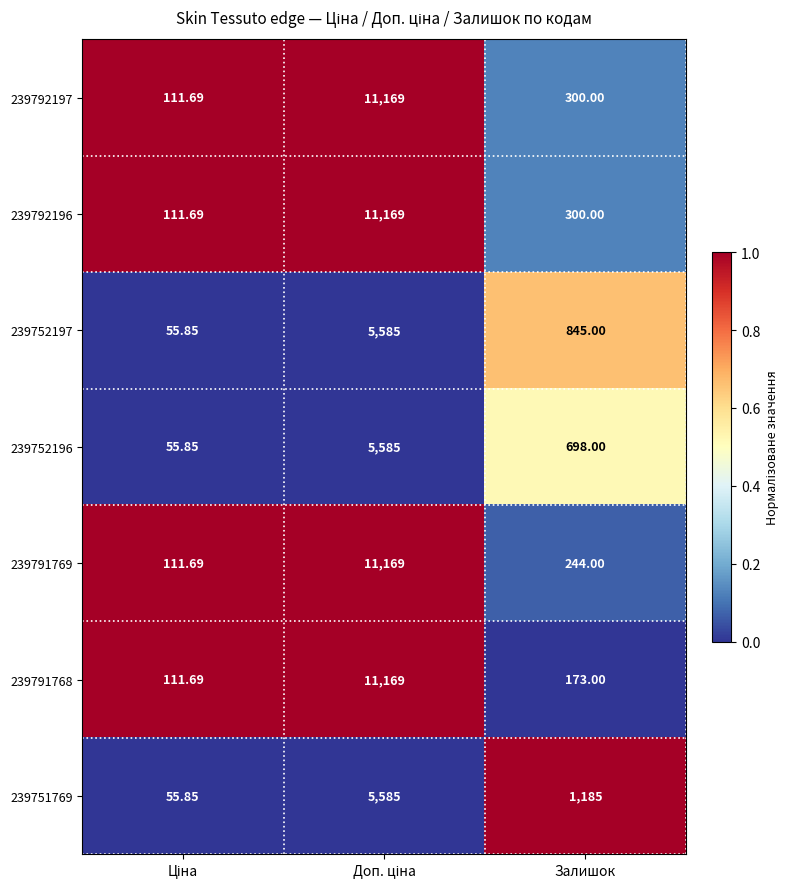

Is the value of 239791769 at Залишок greater than the value of 239792197 at Залишок?

No